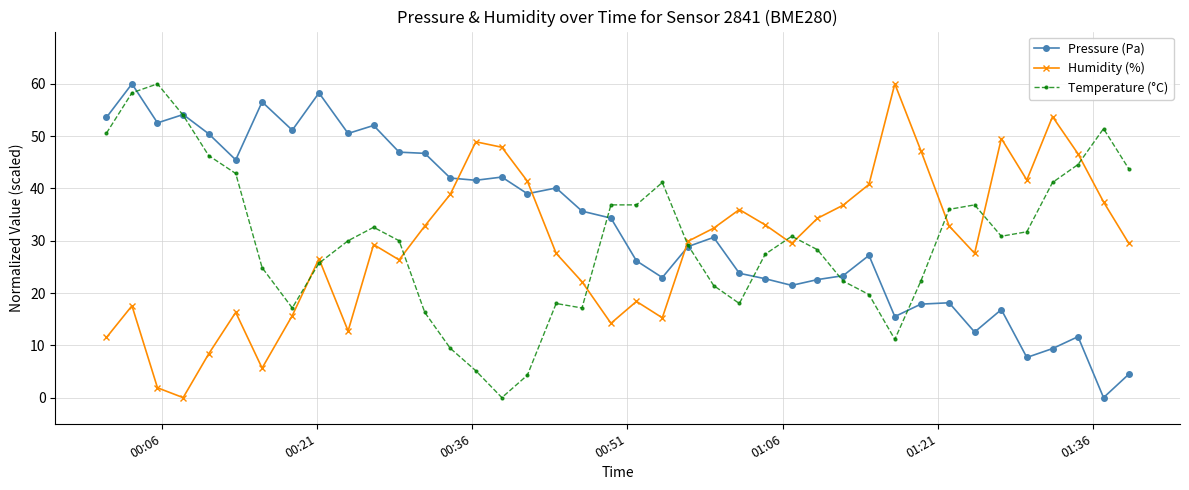

What is the maximum value shown in the chart?

60.0